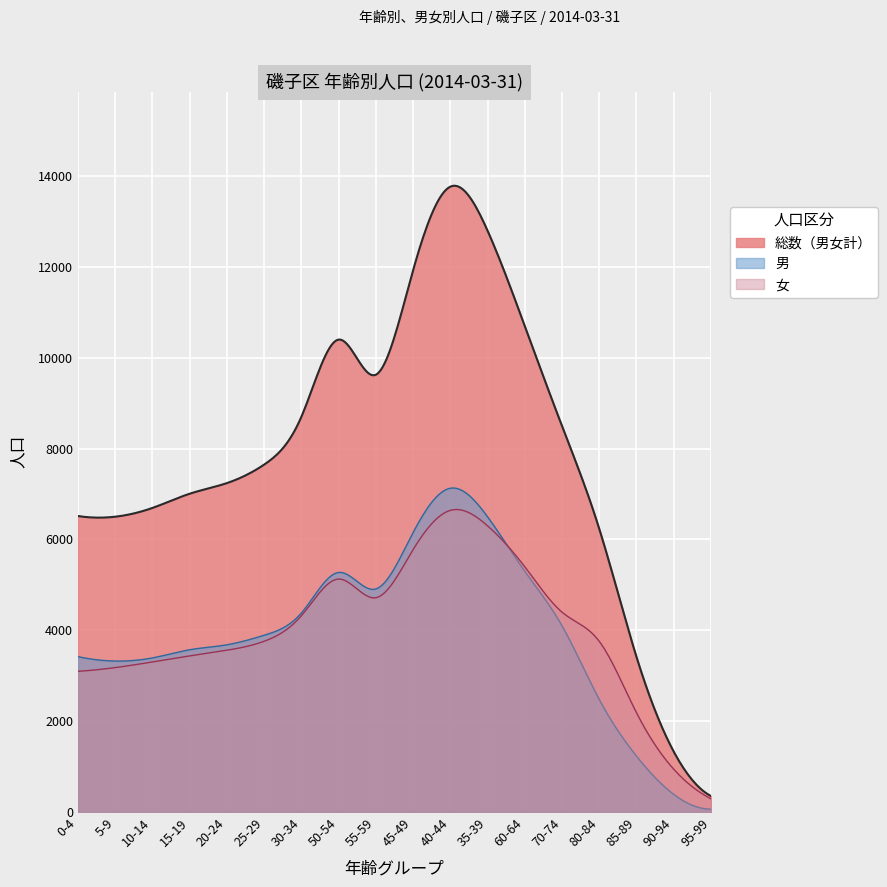

True or false: 女 and 総数（男女計） cross at least once.

False